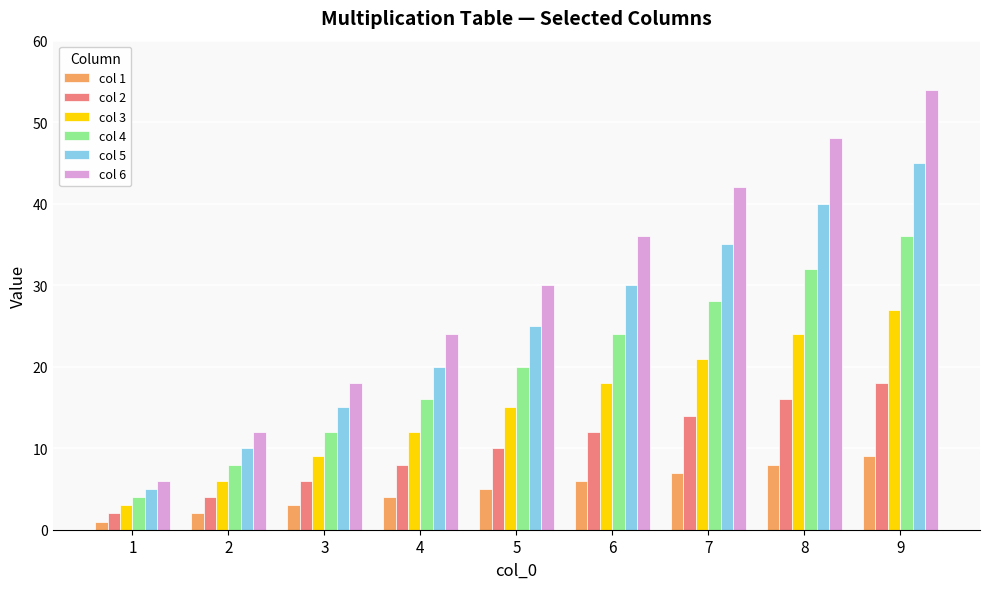

Count the col 4 values in the range 12 to 28.

5